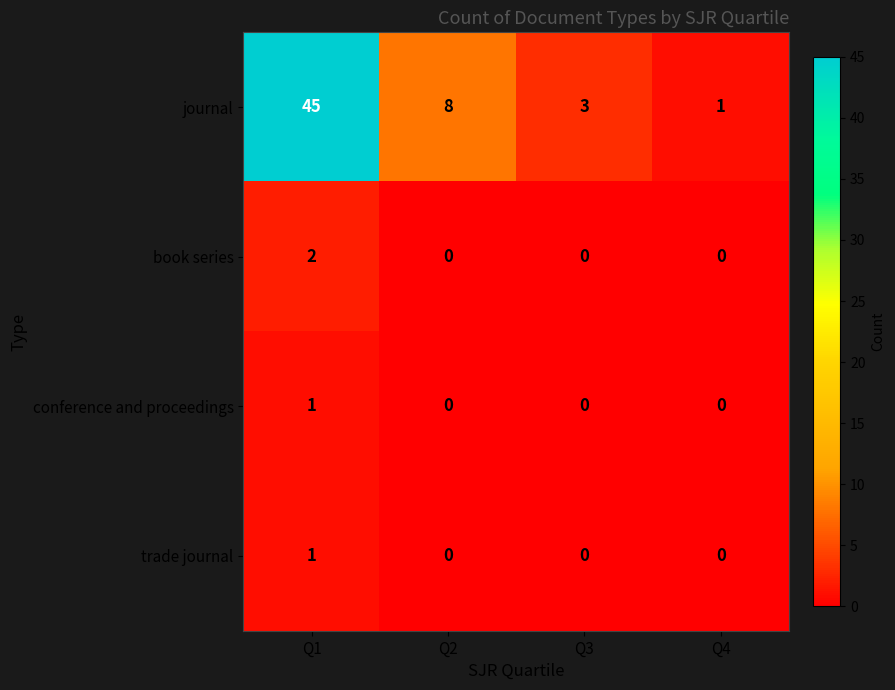

Reading left to right, transcribe all the data shown in this chart.

journal: Q1=45	Q2=8	Q3=3	Q4=1
book series: Q1=2	Q2=0	Q3=0	Q4=0
conference and proceedings: Q1=1	Q2=0	Q3=0	Q4=0
trade journal: Q1=1	Q2=0	Q3=0	Q4=0